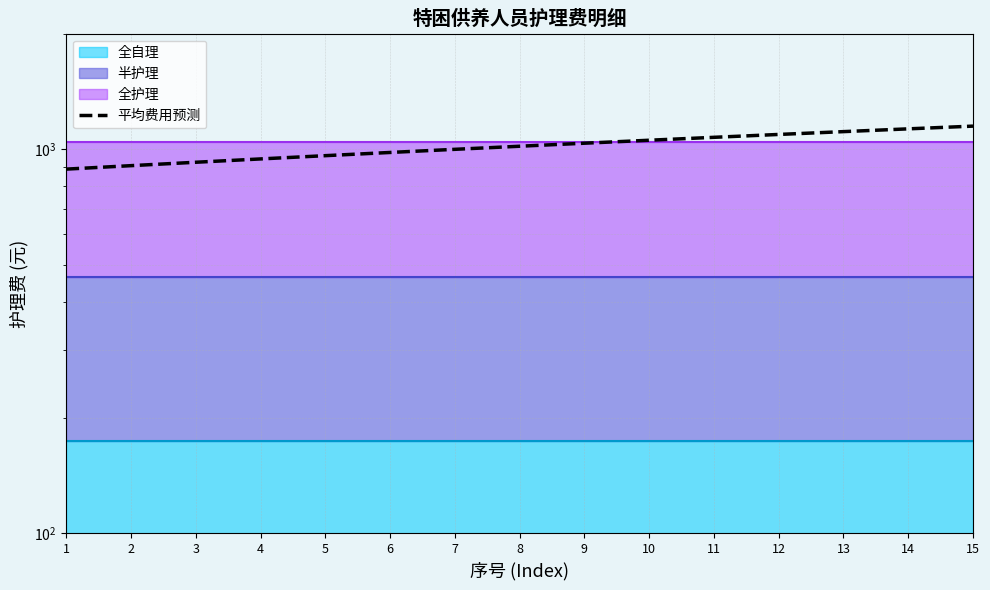

True or false: there are more than 2 points higher than both neighbors.

False